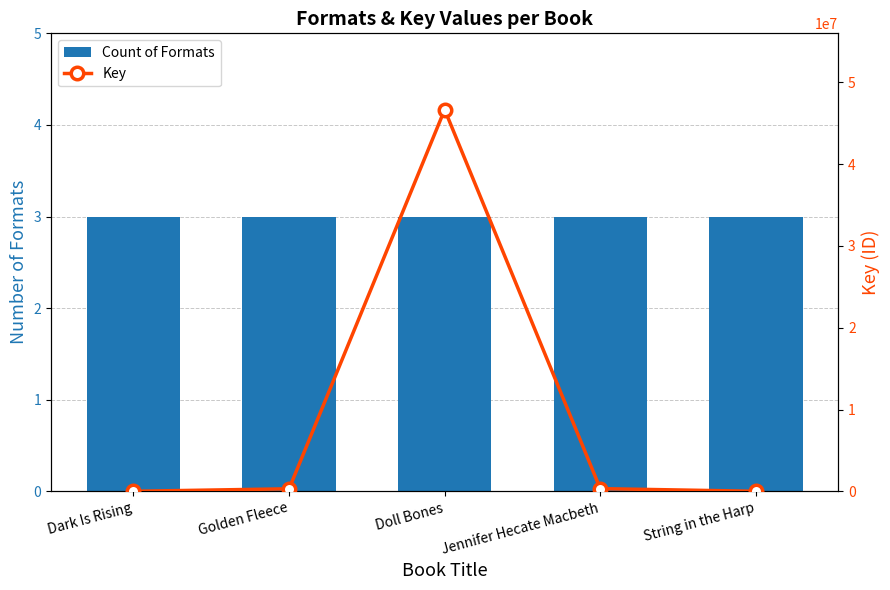

Which series changed the most between Doll Bones and Jennifer Hecate Macbeth?

Key